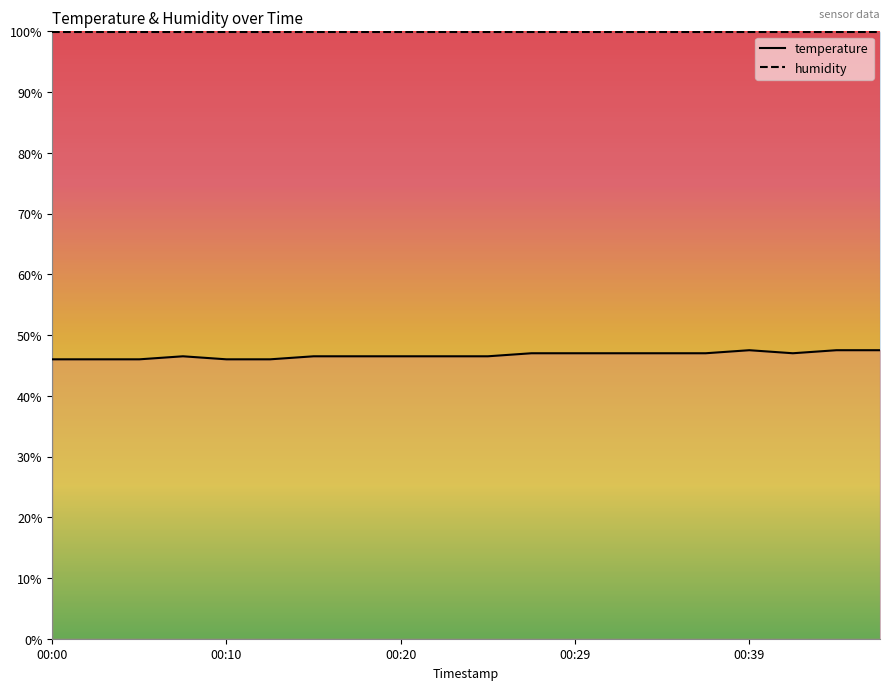

What is the sum of the values at 00:00 and 00:05?

92.0